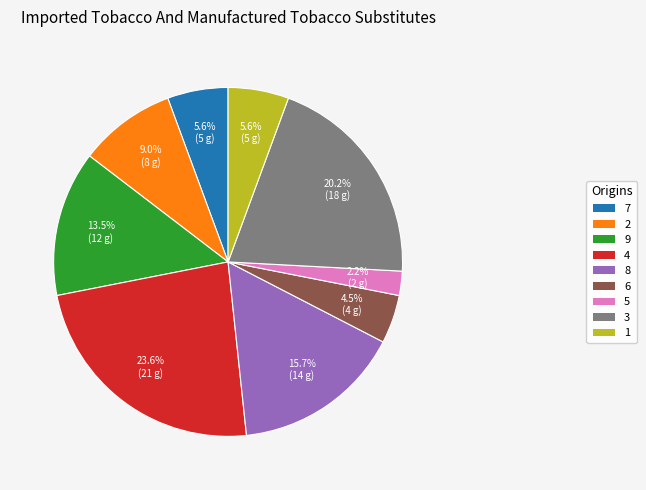

Does any single category account for the majority?

No